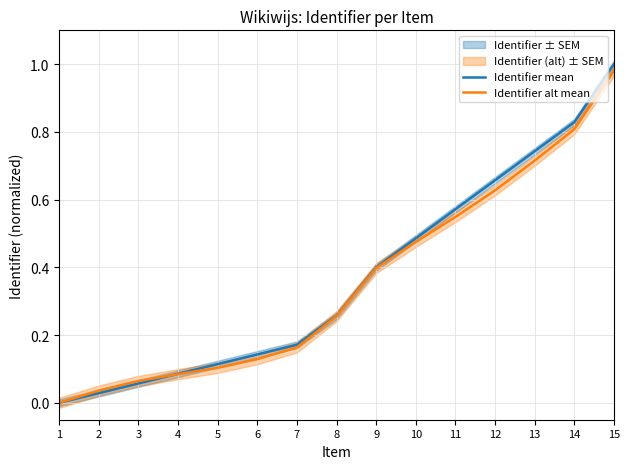

What is the difference between the Identifier alt mean values at 6 and 1?

0.1